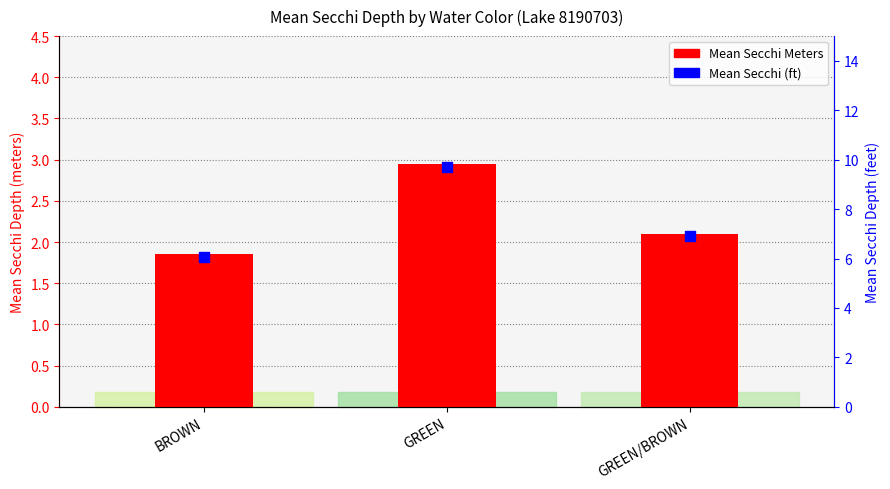

At which category is the sum across all series the highest?

GREEN